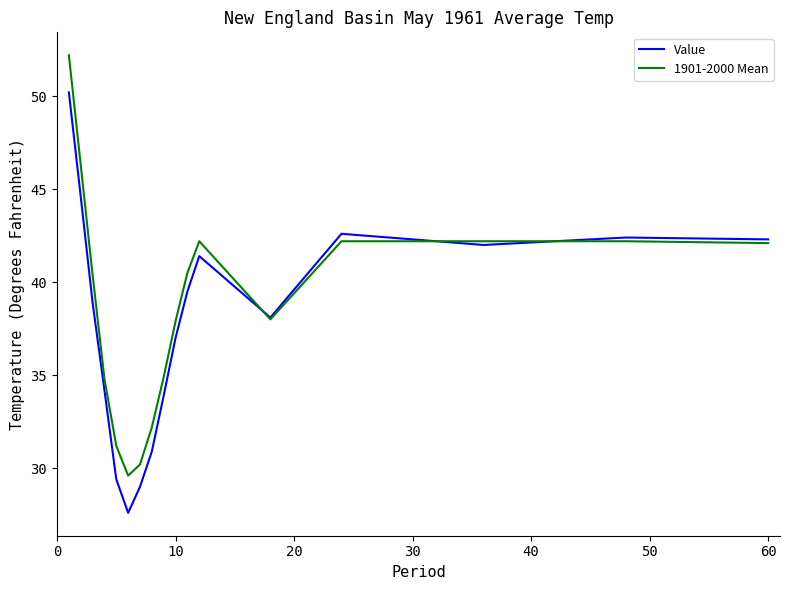

Rank the series by their maximum value, from lowest to highest.

Value, 1901-2000 Mean